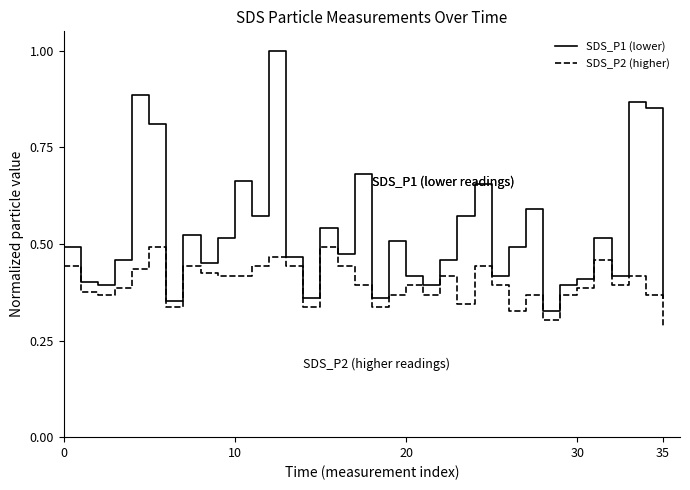

List the series in order of their overall mean, highest first.

SDS_P1 (lower), SDS_P2 (higher)